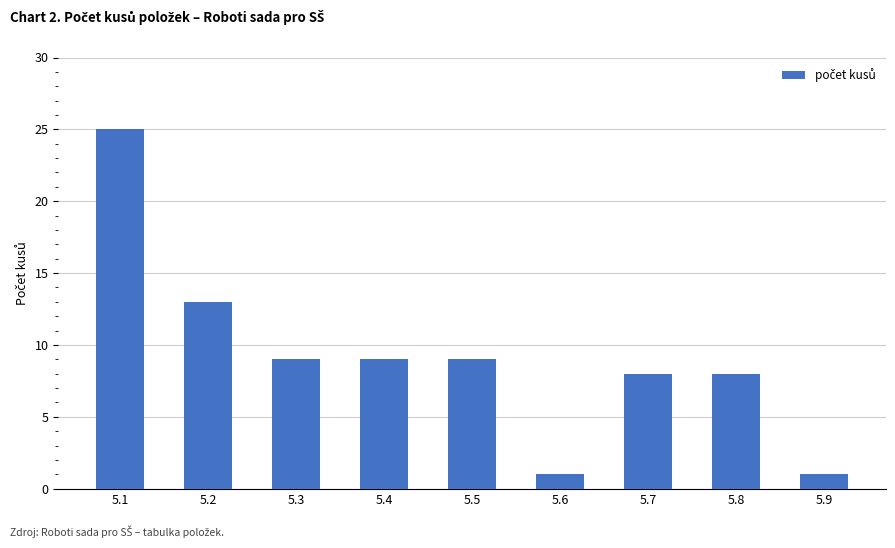

What is the average value?

9